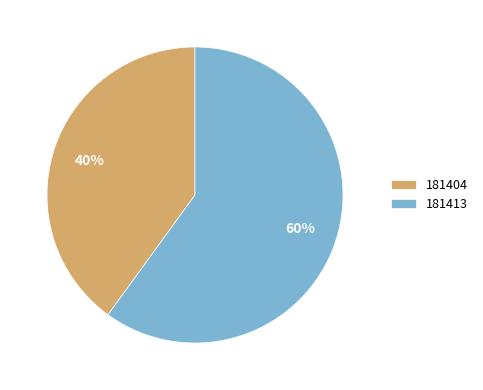

The 181413 slice represents 60% of the pie. True or false?

True